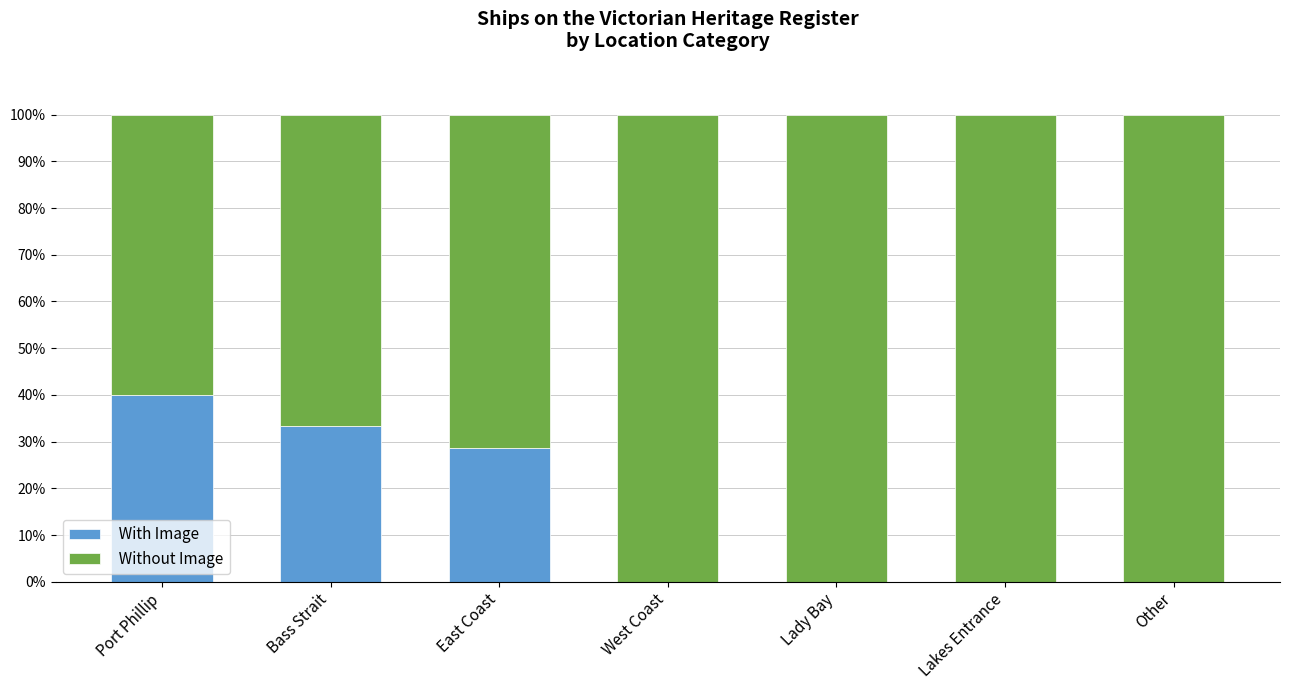

What is the sum of the With Image values at Bass Strait and Lakes Entrance?

33.3